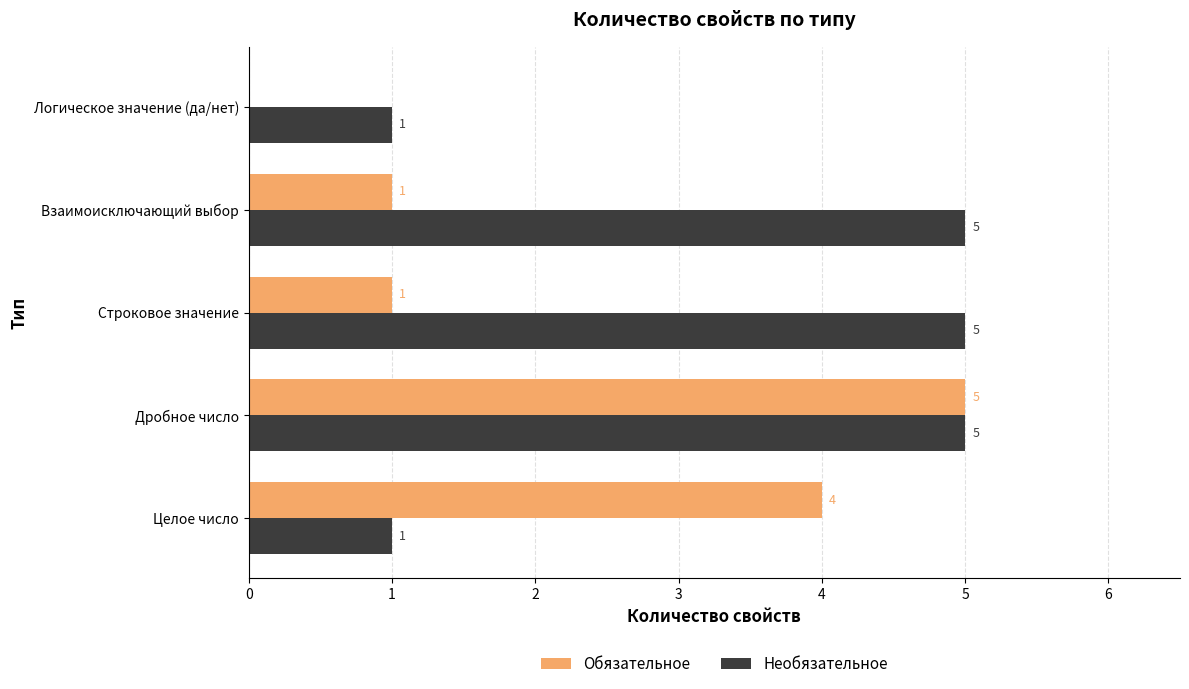

Is the value of Необязательное at Дробное число greater than the value of Обязательное at Взаимоисключающий выбор?

Yes